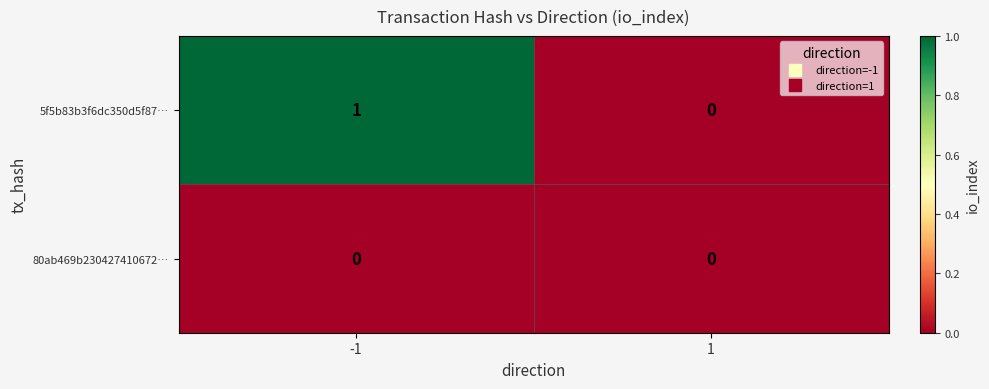

What is the total value across all series at -1?

1